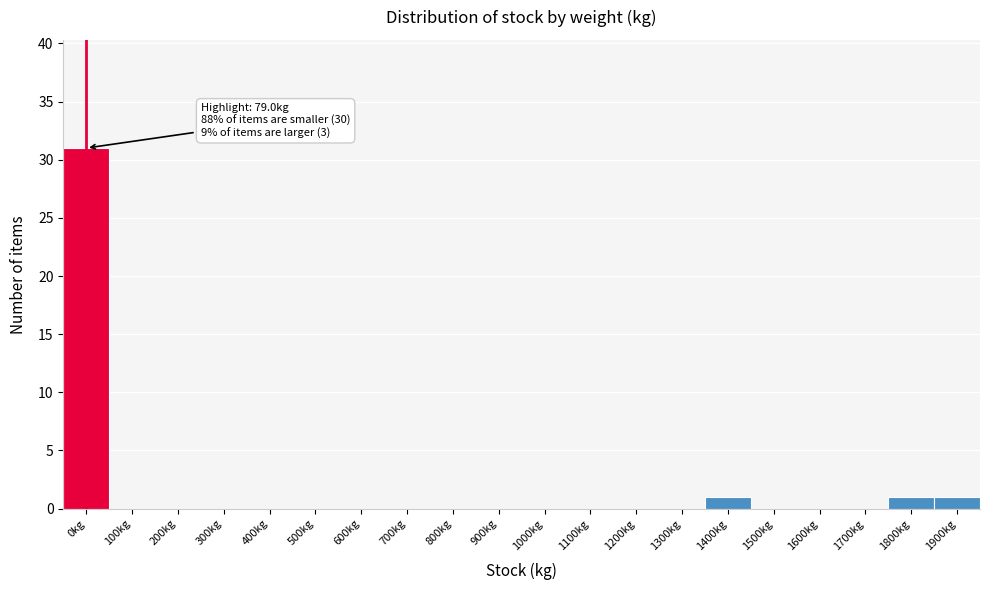

Reading right to left, list all the values displayed in this chart.

1900kg=1	1800kg=1	1700kg=0	1600kg=0	1500kg=0	1400kg=1	1300kg=0	1200kg=0	1100kg=0	1000kg=0	900kg=0	800kg=0	700kg=0	600kg=0	500kg=0	400kg=0	300kg=0	200kg=0	100kg=0	0kg=31